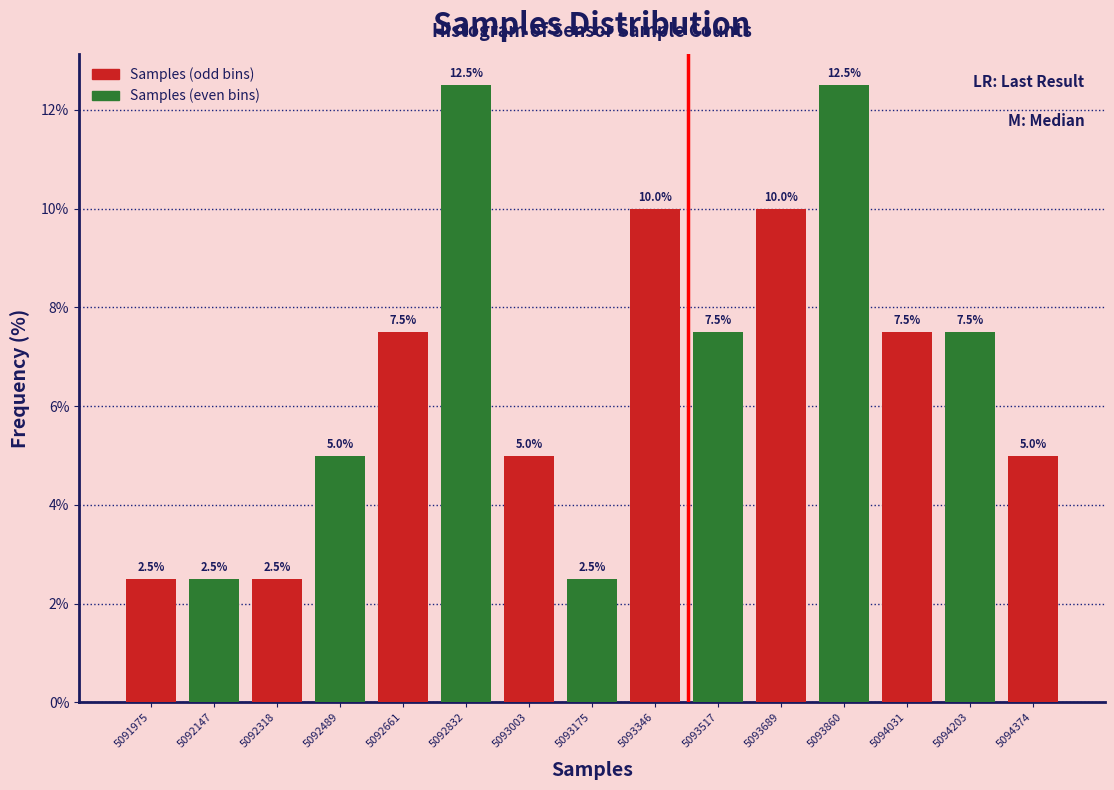

How tall is the bar that spans 5093440 to 5093600 on the x-axis? The bar edges are not printed on the chart, so give them approximately, as read against the axis.

7.5